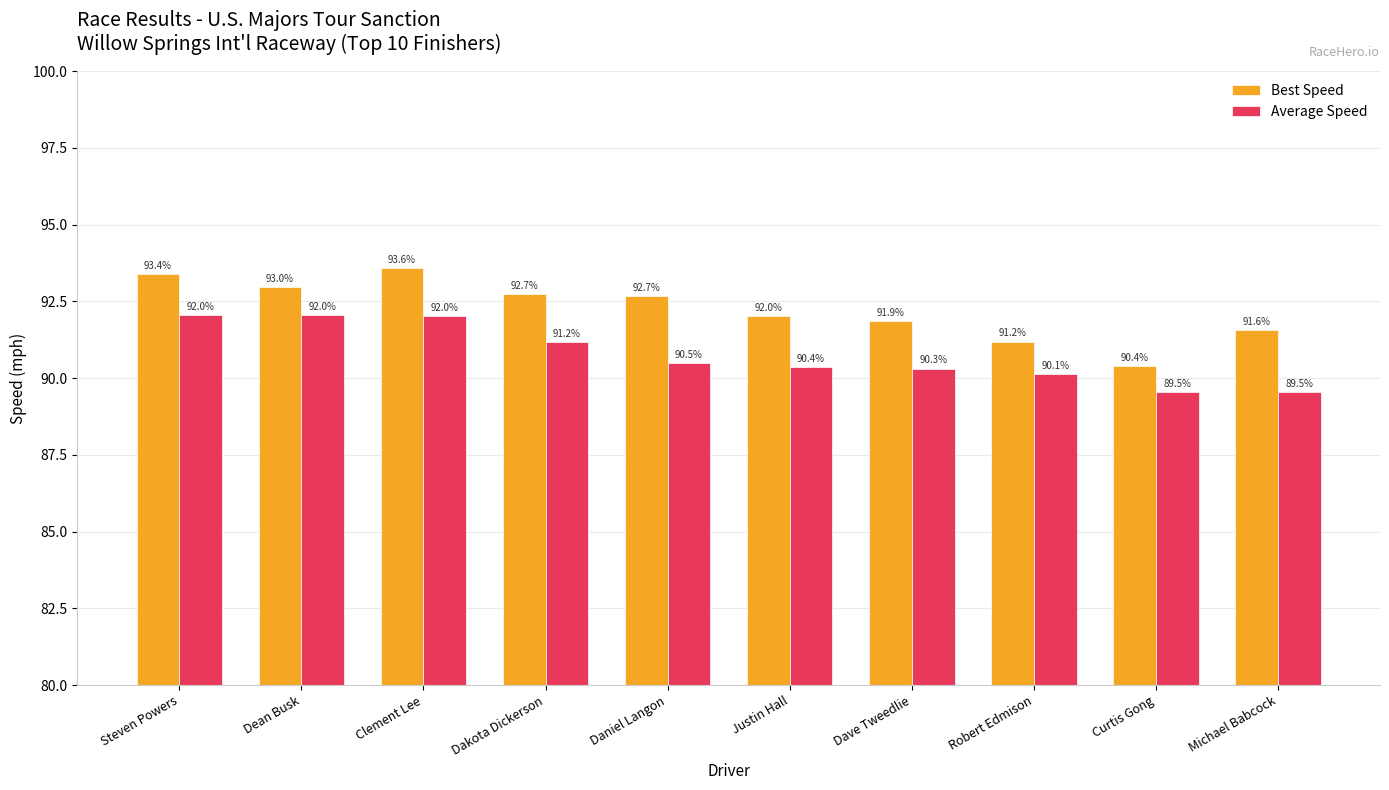

What are all the series names shown in the legend?

Best Speed, Average Speed